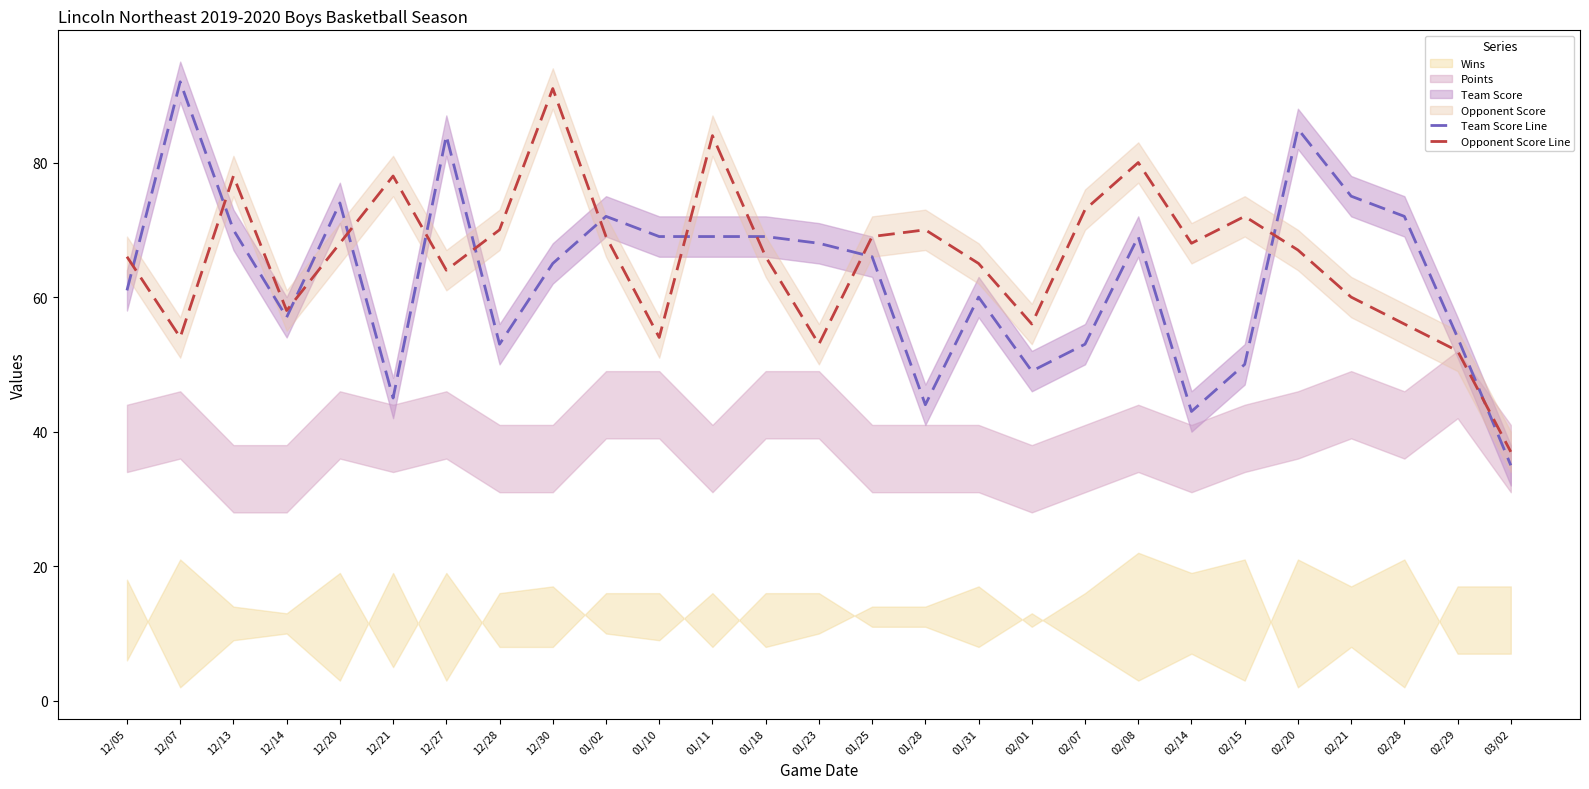

The Opponent Score Line series shows 37 at 03/02. True or false?

True